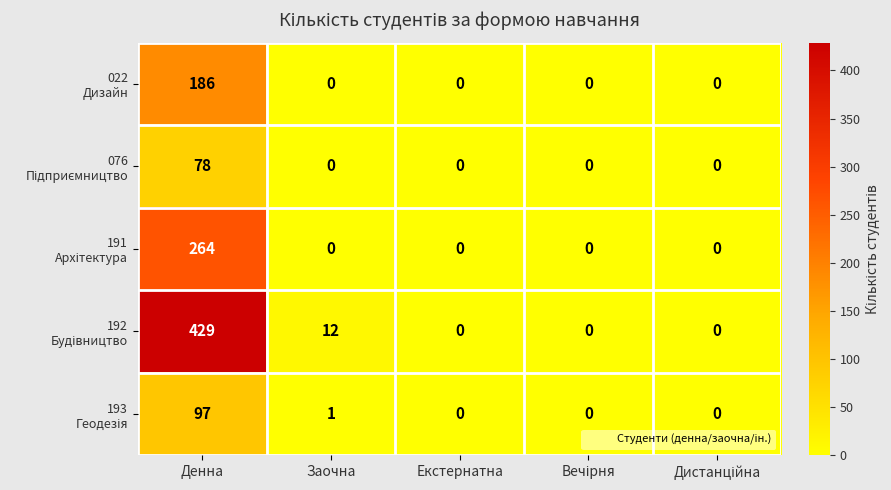

What is the difference between the highest and lowest values at Заочна?

12